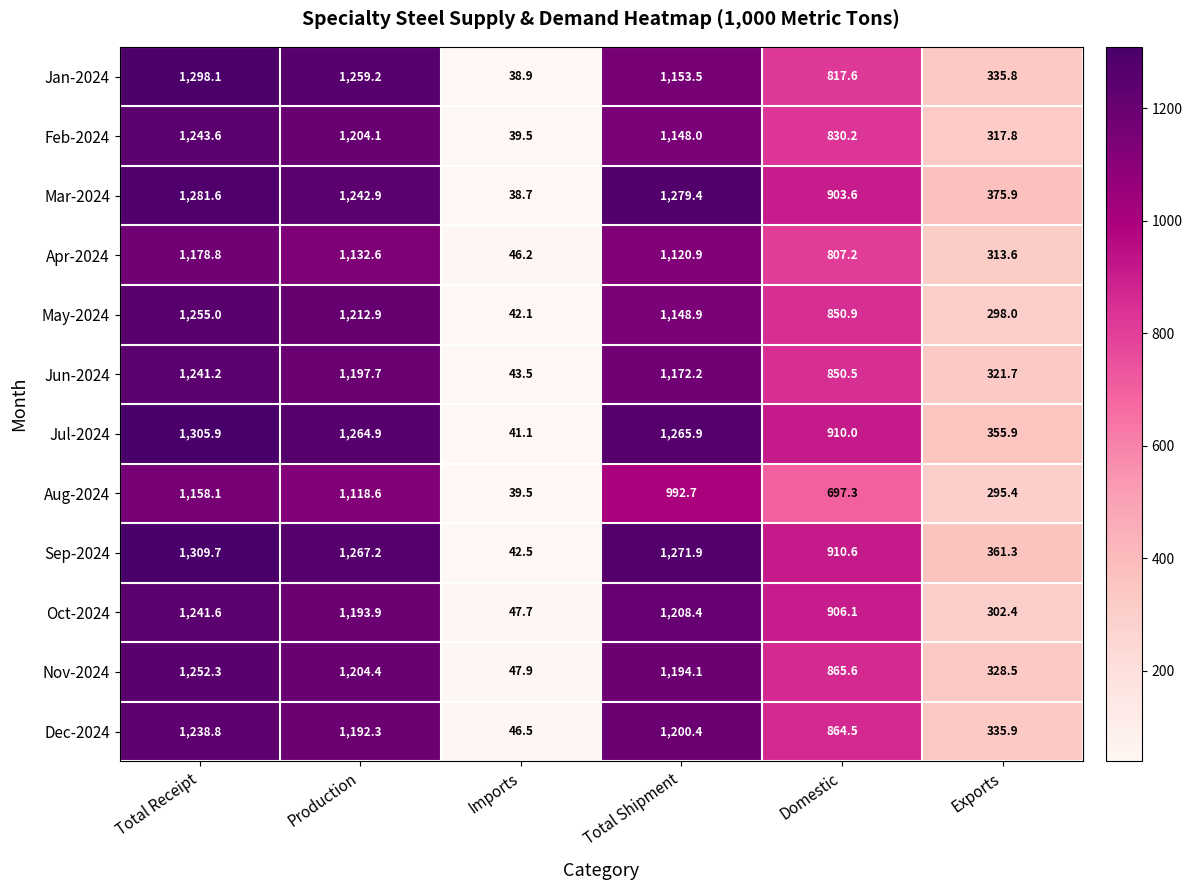

What is the total value across all series at Domestic?

10214.1